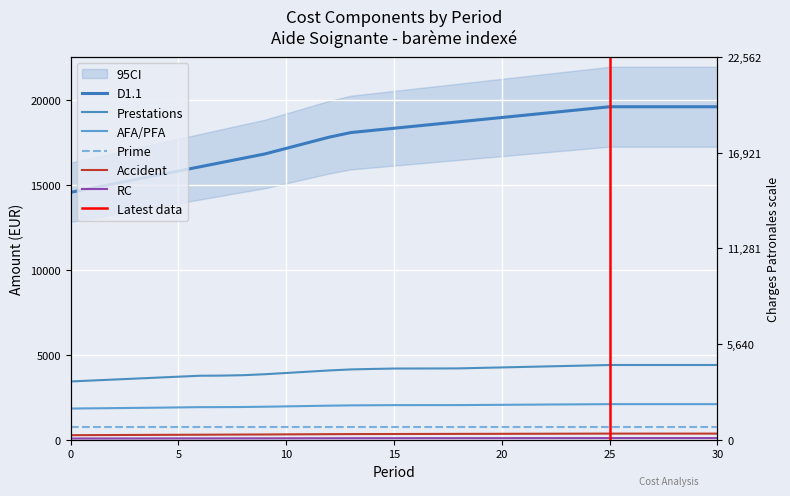

What is the difference between the maximum and second lowest values in the RC series?

23.5